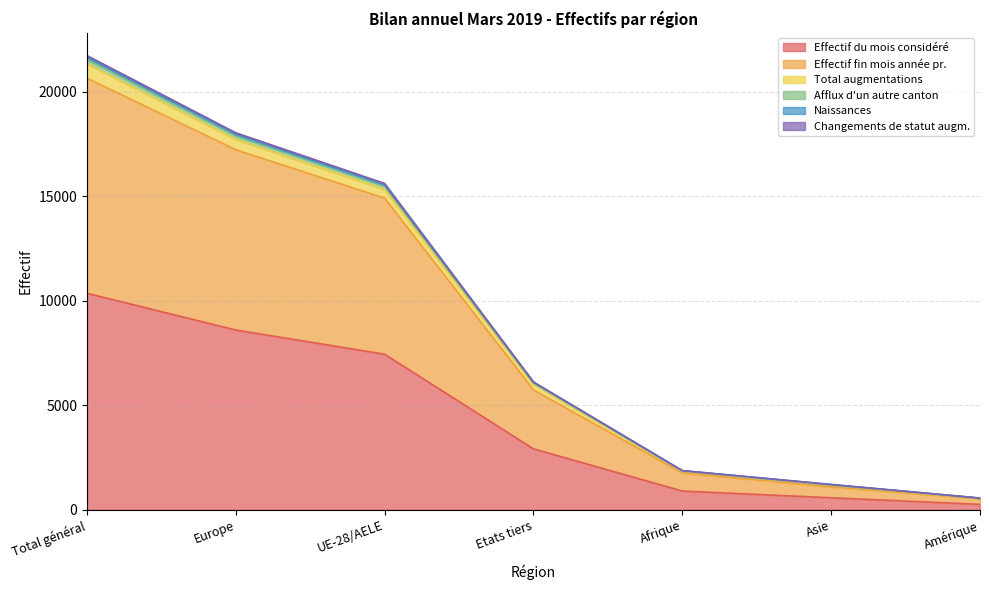

At which category does the chart reach its peak across all series?

Total général